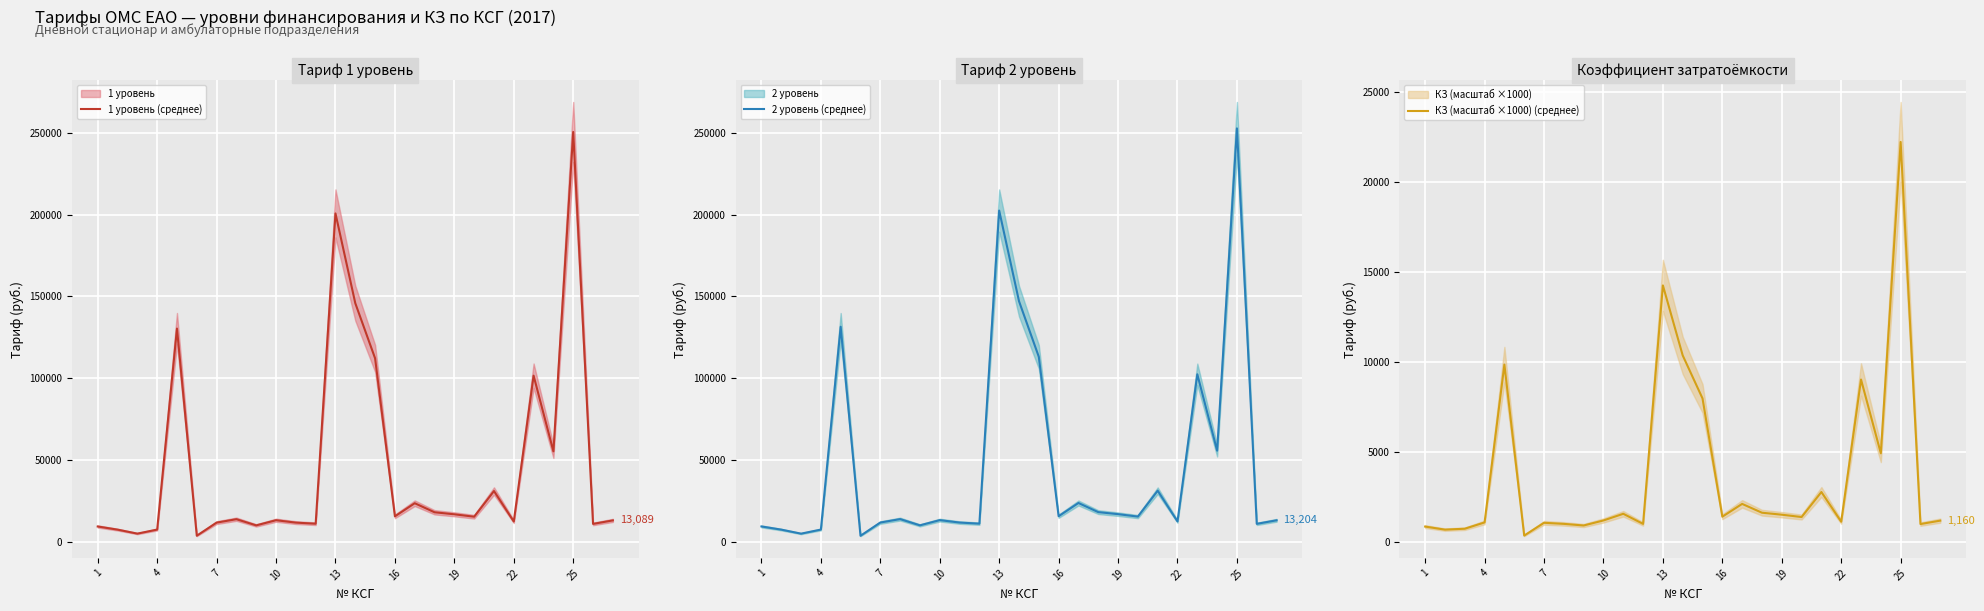

How many lines are shown in the chart?

3